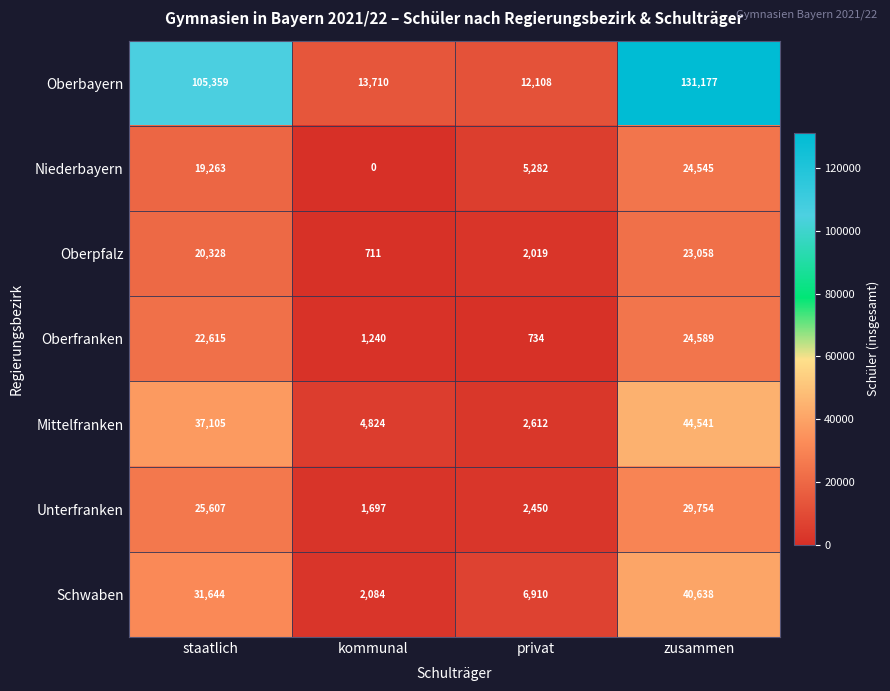

How many values in the Niederbayern series are below 19263?

2